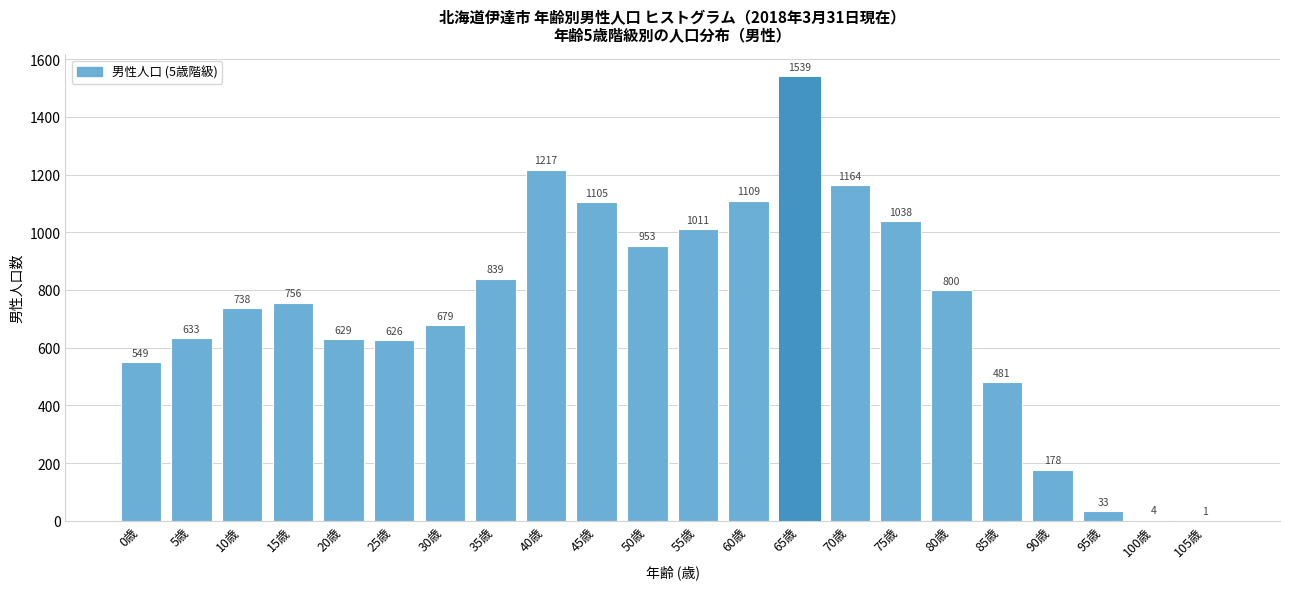

Reading right to left, transcribe all the data shown in this chart.

105歳=1	100歳=4	95歳=33	90歳=178	85歳=481	80歳=800	75歳=1038	70歳=1164	65歳=1539	60歳=1109	55歳=1011	50歳=953	45歳=1105	40歳=1217	35歳=839	30歳=679	25歳=626	20歳=629	15歳=756	10歳=738	5歳=633	0歳=549